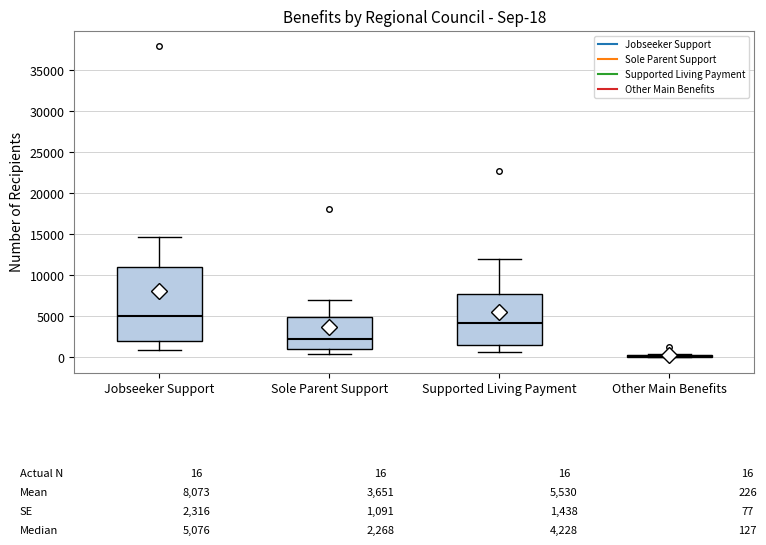

Which box is the tallest, from its lower edge to its upper edge?

Jobseeker Support